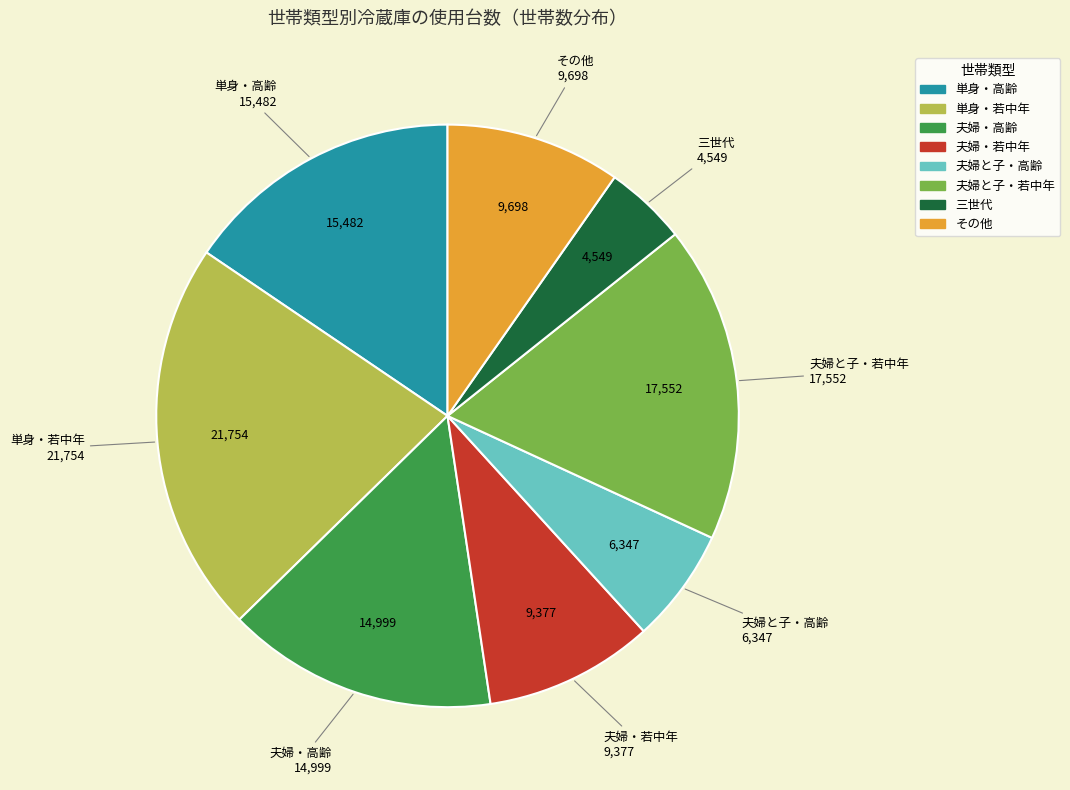

Do 単身・高齢 and その他 together represent more than half of the pie?

No